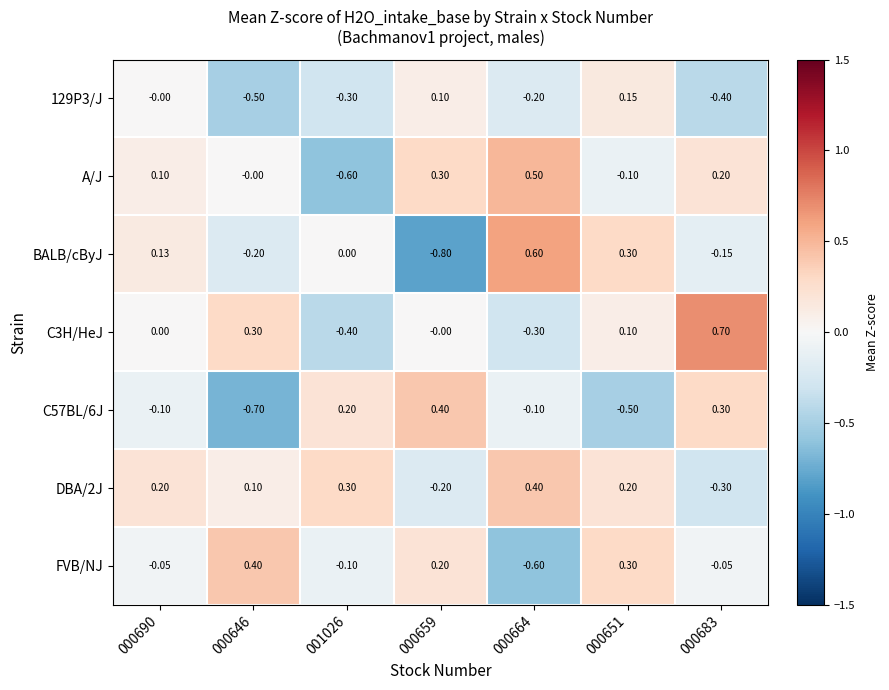

Which series changed the most between 000690 and 001026?

A/J